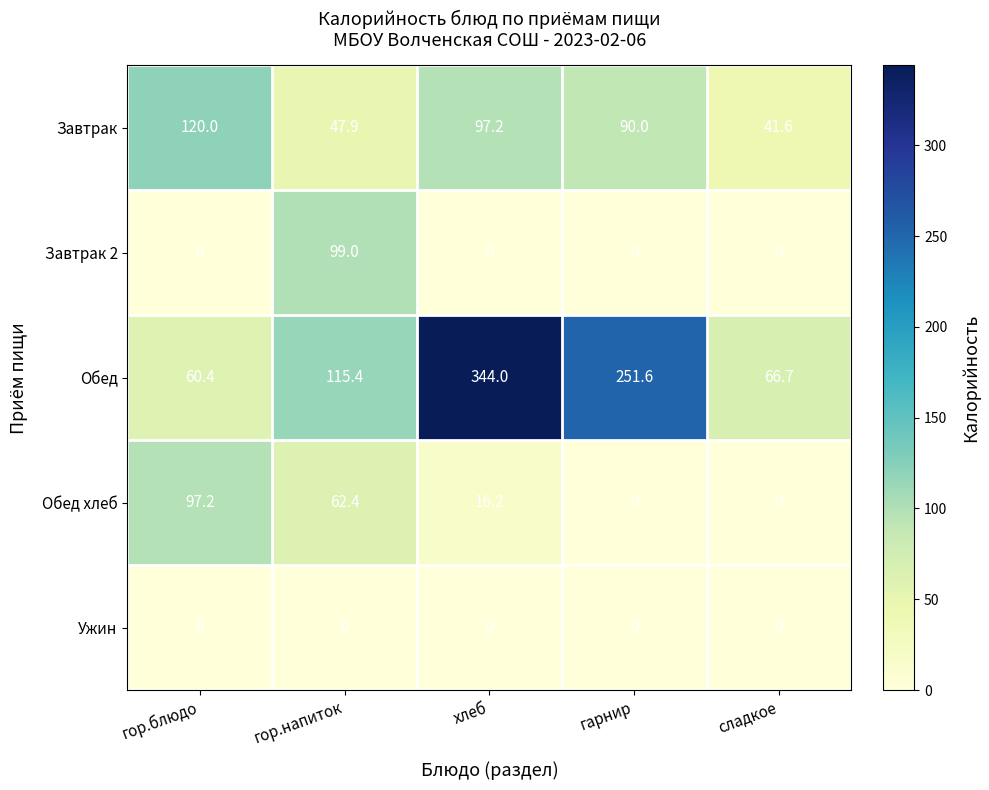

Count the number of data series in this chart.

5